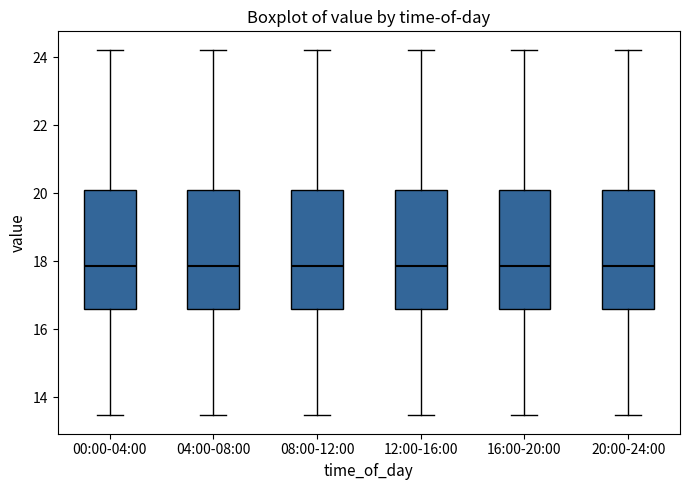

Reading left to right, read every box against the y-axis: the position of its median line, the range the box covers, and the ends of its whiskers. The values are not printed on the chart, so give them approximately, as read against the axis.

00:00-04:00: median 17.8, box 16.6 to 20.2, whiskers 13.4 to 24.2
04:00-08:00: median 17.8, box 16.6 to 20.2, whiskers 13.4 to 24.2
08:00-12:00: median 17.8, box 16.6 to 20.2, whiskers 13.4 to 24.2
12:00-16:00: median 17.8, box 16.6 to 20.2, whiskers 13.4 to 24.2
16:00-20:00: median 17.8, box 16.6 to 20.2, whiskers 13.4 to 24.2
20:00-24:00: median 17.8, box 16.6 to 20.2, whiskers 13.4 to 24.2